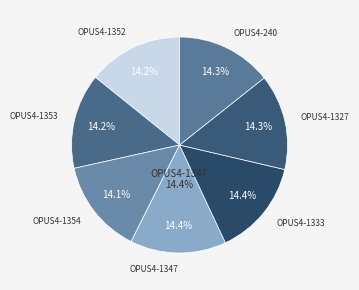

Rank the categories by value from highest to lowest.

OPUS4-1347, OPUS4-1333, OPUS4-240, OPUS4-1327, OPUS4-1353, OPUS4-1352, OPUS4-1354